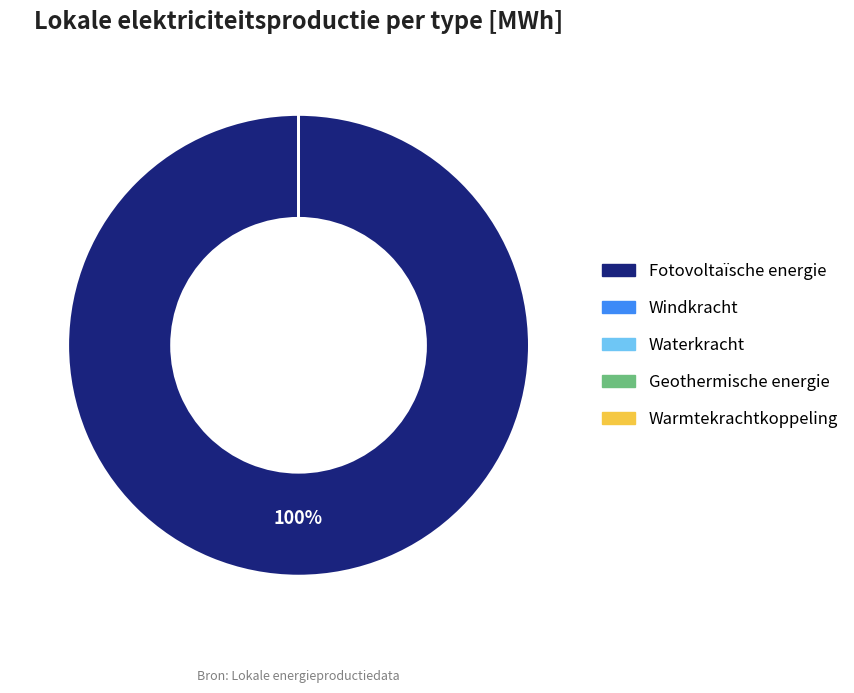

Does any single category account for the majority?

Yes